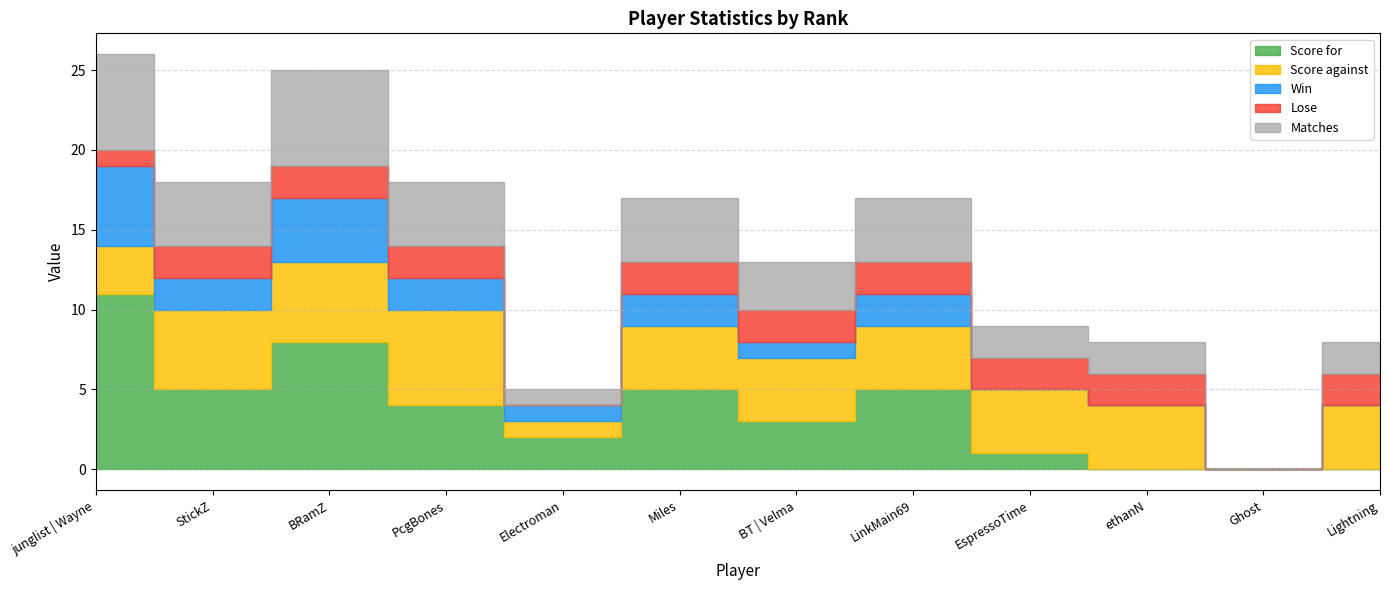

What is the difference between the highest and lowest values at StickZ?

3